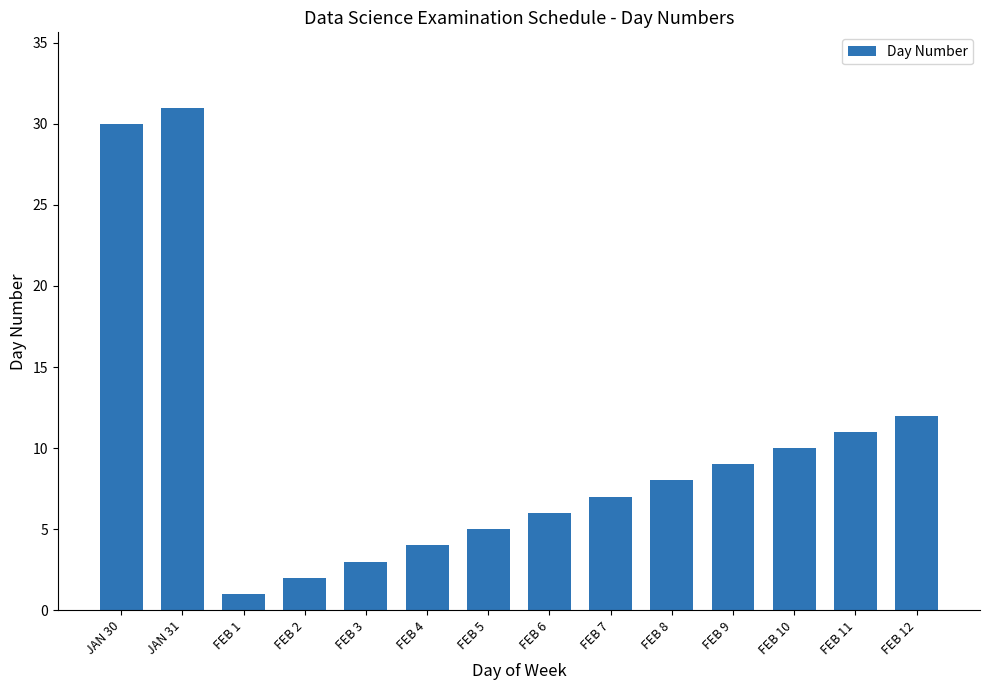

How many data points are less than 8?

7